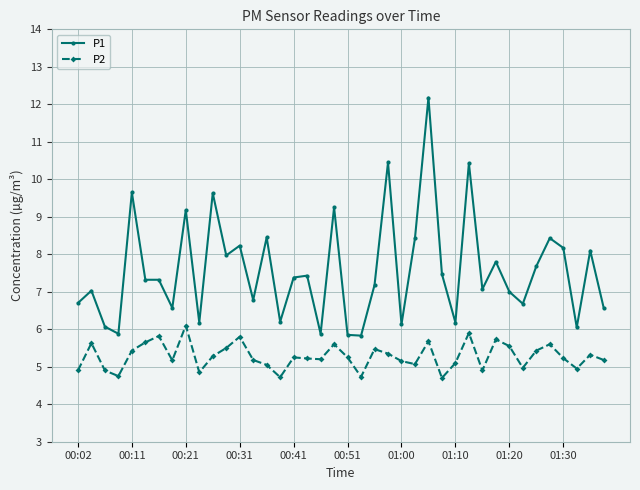

True or false: P2 and P1 intersect in this chart.

False